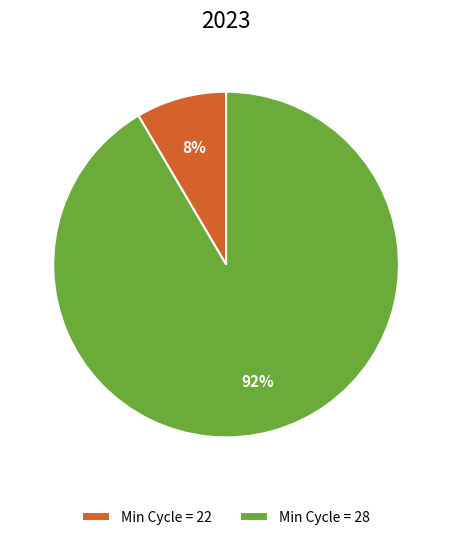

Which slice is the largest?

Min Cycle = 28